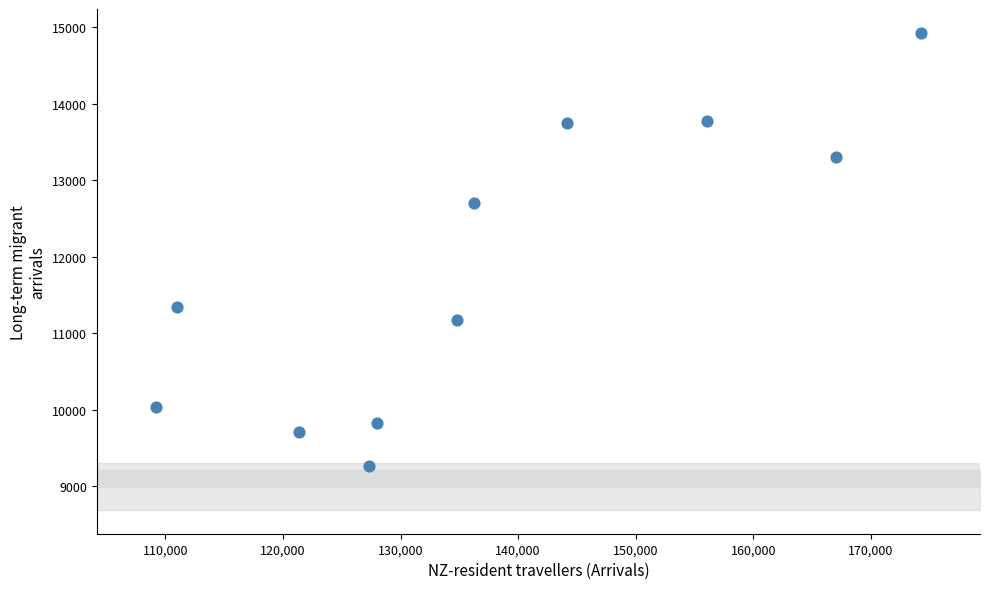

What is the average Y value?

11800